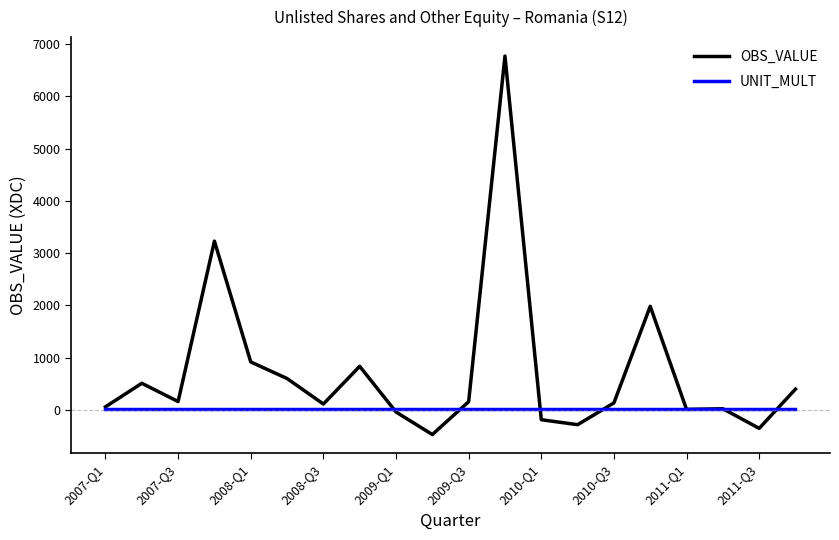

Which series has the largest total across all categories?

OBS_VALUE